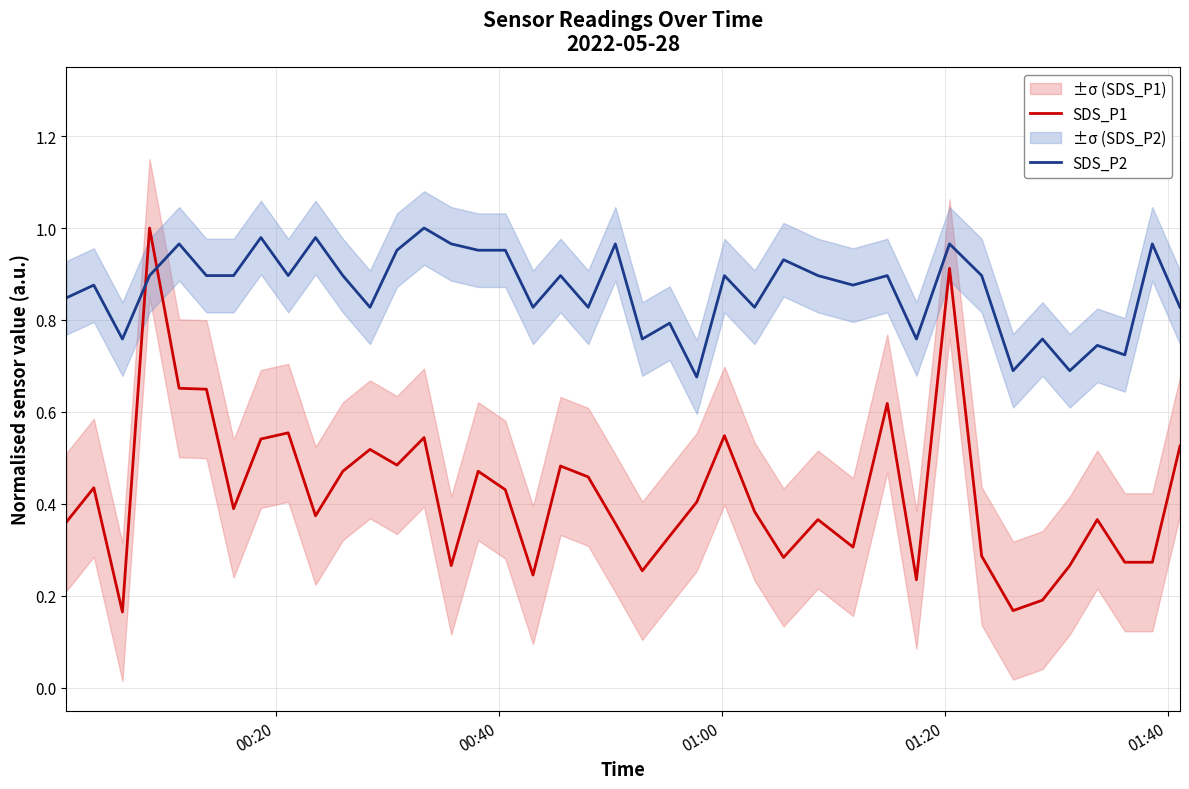

What is the value of the SDS_P1 point at the 7th from the left?

0.4